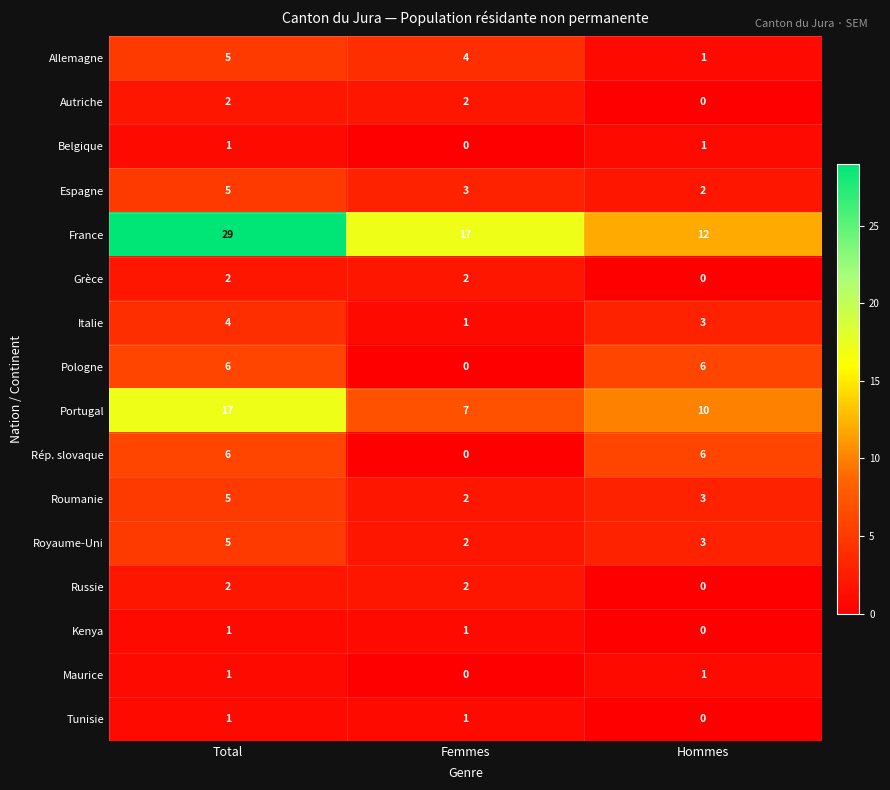

The Kenya series shows 0 at Hommes. True or false?

True